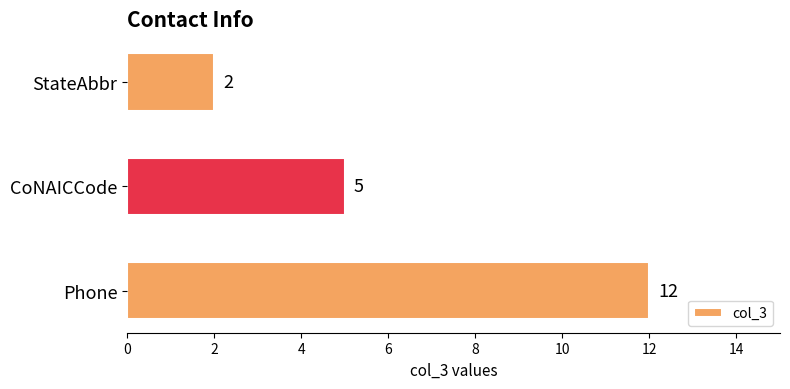

List the labels in order of value, largest first.

Phone, CoNAICCode, StateAbbr